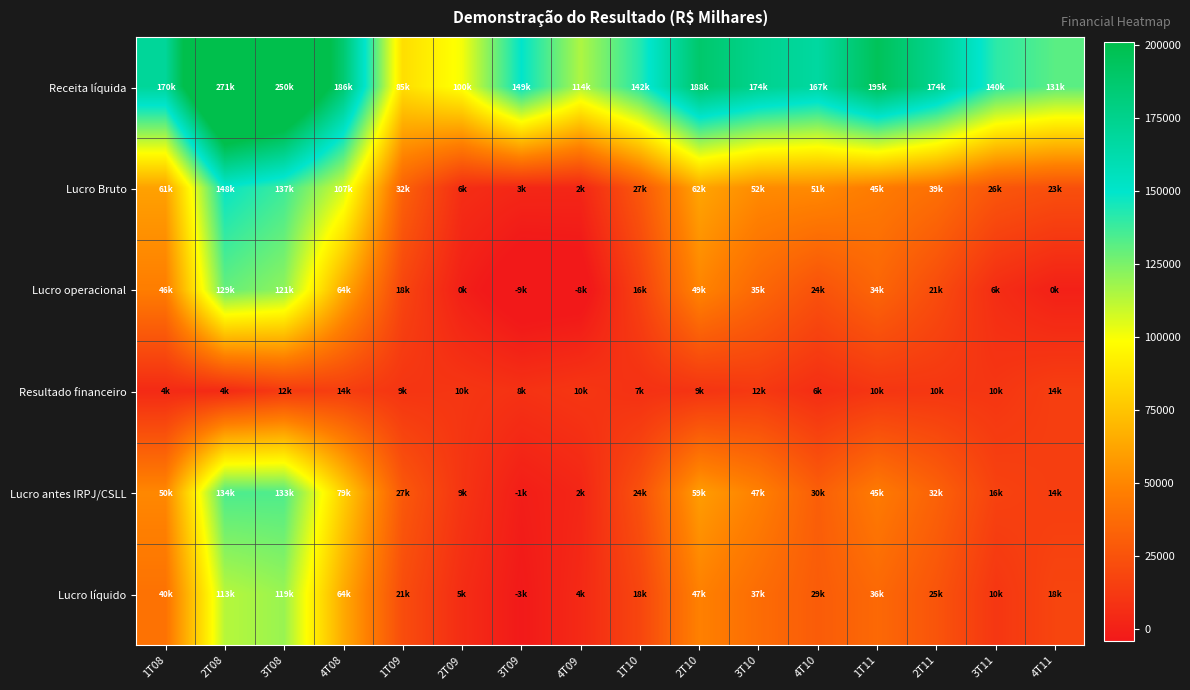

Reading right to left, list all the values displayed in this chart.

Receita líquida: 4T11=131708	3T11=140871	2T11=174060	1T11=195695	4T10=167170	3T10=174747	2T10=188510	1T10=142631	4T09=114915	3T09=149608	2T09=100614	1T09=85616	4T08=186683	3T08=250353	2T08=271621	1T08=170257
Lucro Bruto: 4T11=23391	3T11=26816	2T11=39645	1T11=45398	4T10=51737	3T10=52214	2T10=62453	1T10=27388	4T09=2788	3T09=3093	2T09=6331	1T09=32492	4T08=107534	3T08=137273	2T08=148460	1T08=61058
Lucro operacional: 4T11=-223	3T11=6164	2T11=21746	1T11=34640	4T10=24533	3T10=35632	2T10=49617	1T10=16174	4T09=-8257	3T09=-9908	2T09=-590	1T09=18060	4T08=64912	3T08=121243	2T08=129634	1T08=46466
Resultado financeiro: 4T11=14804	3T11=10525	2T11=10990	1T11=10391	4T10=6367	3T10=12001	2T10=9543	1T10=7927	4T09=10860	3T09=8430	2T09=10546	1T09=9926	4T08=14773	3T08=12613	2T08=4785	1T08=4485
Lucro antes IRPJ/CSLL: 4T11=14581	3T11=16689	2T11=32736	1T11=45031	4T10=30900	3T10=47633	2T10=59160	1T10=24101	4T09=2603	3T09=-1478	2T09=9956	1T09=27986	4T08=79685	3T08=133856	2T08=134419	1T08=50951
Lucro líquido: 4T11=18076	3T11=10776	2T11=25903	1T11=36125	4T10=29657	3T10=37931	2T10=47958	1T10=18424	4T09=4291	3T09=-3529	2T09=5931	1T09=21939	4T08=64659	3T08=119111	2T08=113253	1T08=40837